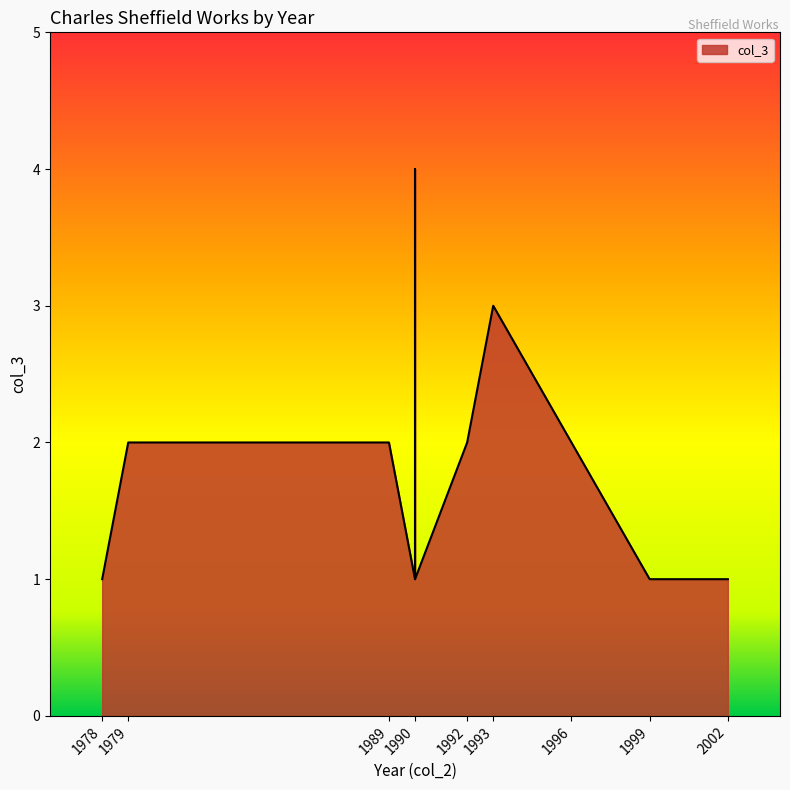

Rank the categories by value from highest to lowest.

1990, 1993, 1979, 1989, 1992, 1996, 1978, 1990, 1990, 1999, 2002